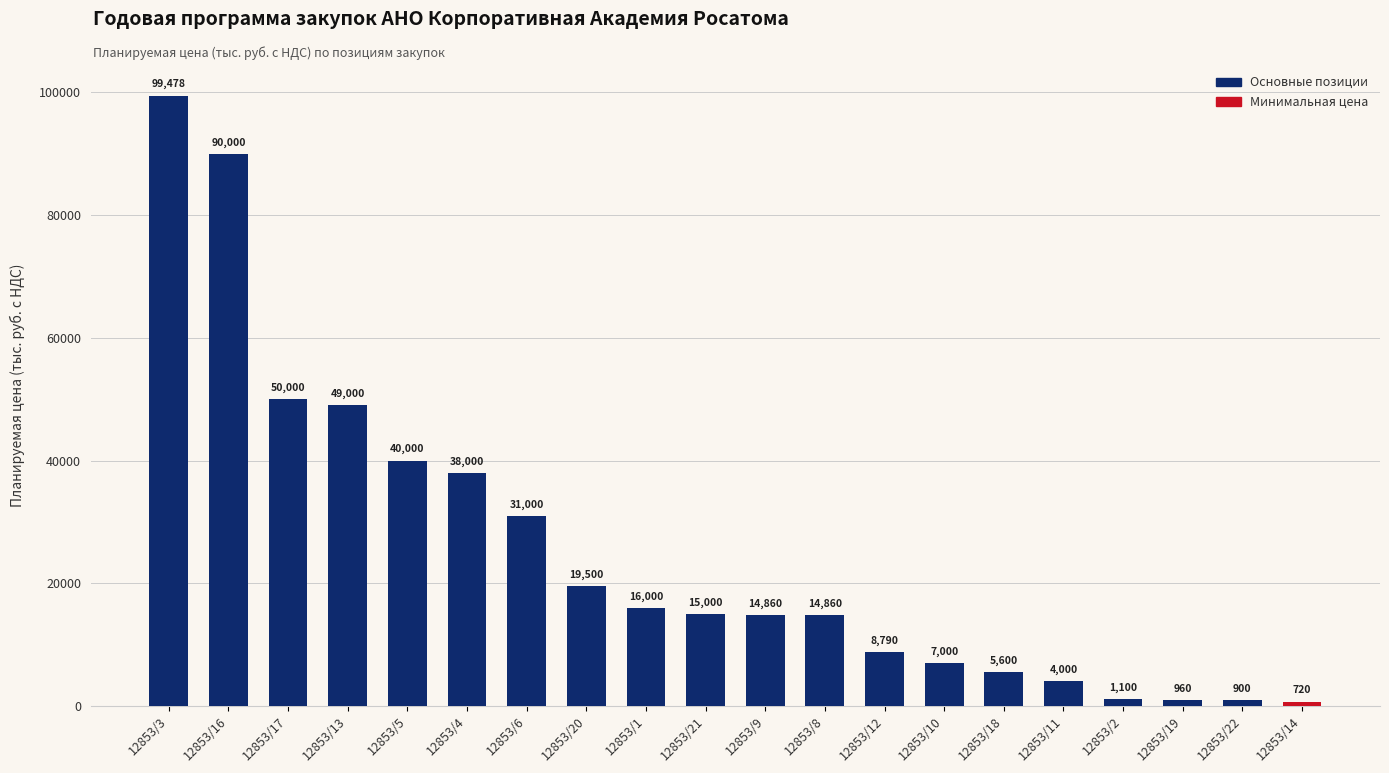

True or false: the data shows 21976.0 at 12853/8.

False